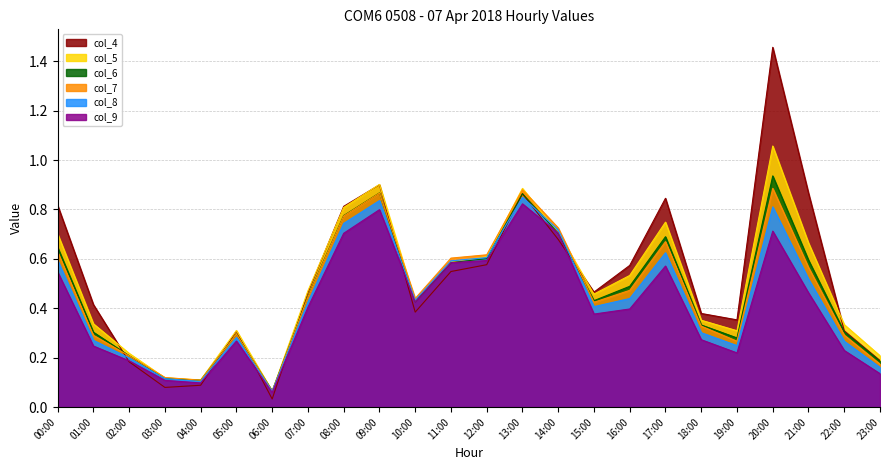

What is the average value of the col_6 series?

0.5